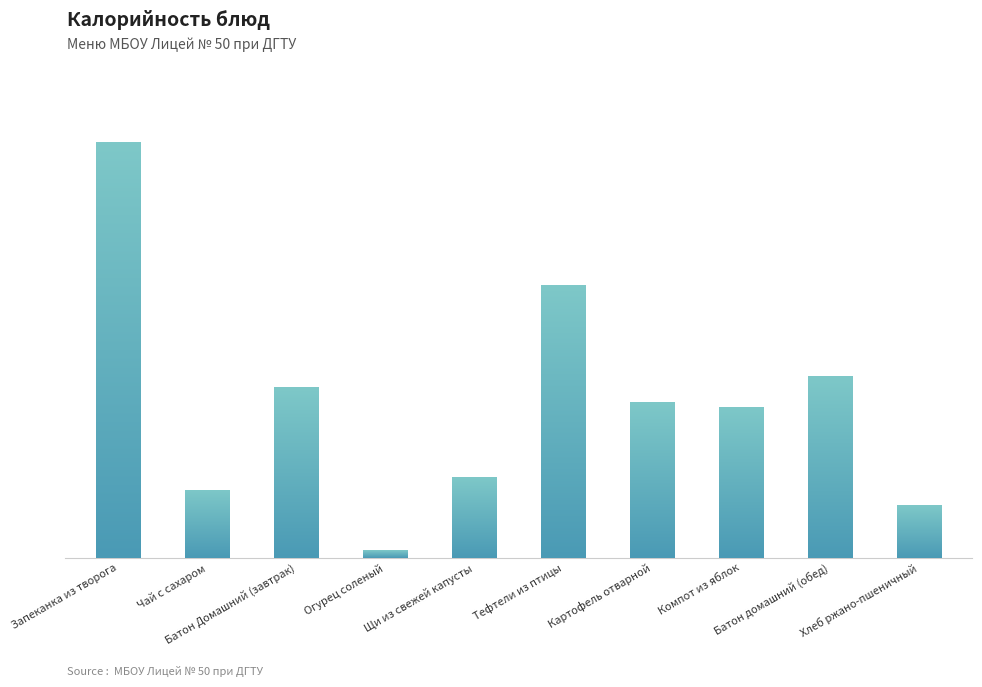

How many values exceed 137?

4